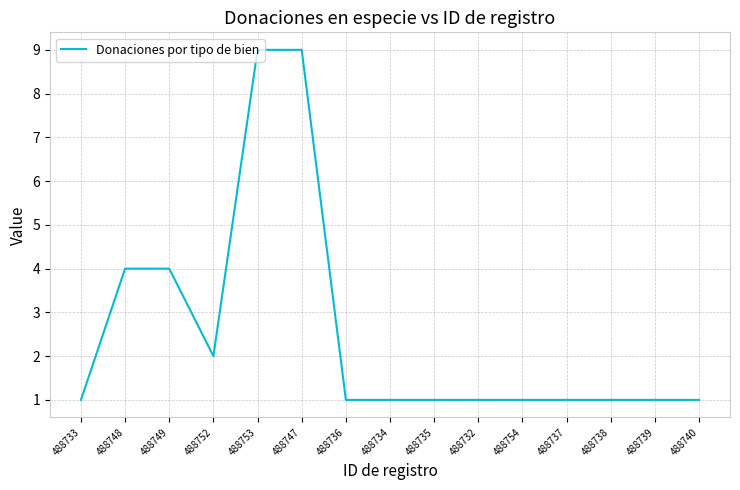

The chart shows a value of 1 at 488735. True or false?

True